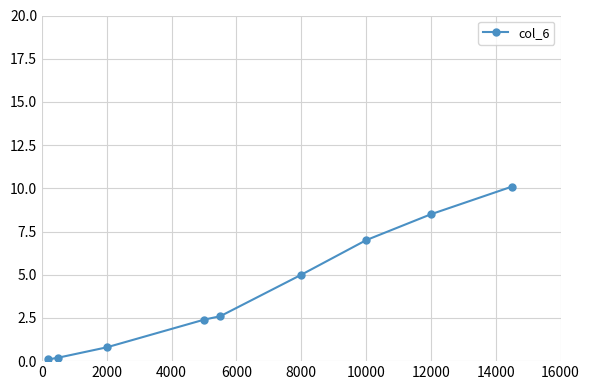

What is the difference between the maximum and minimum values?

10.0